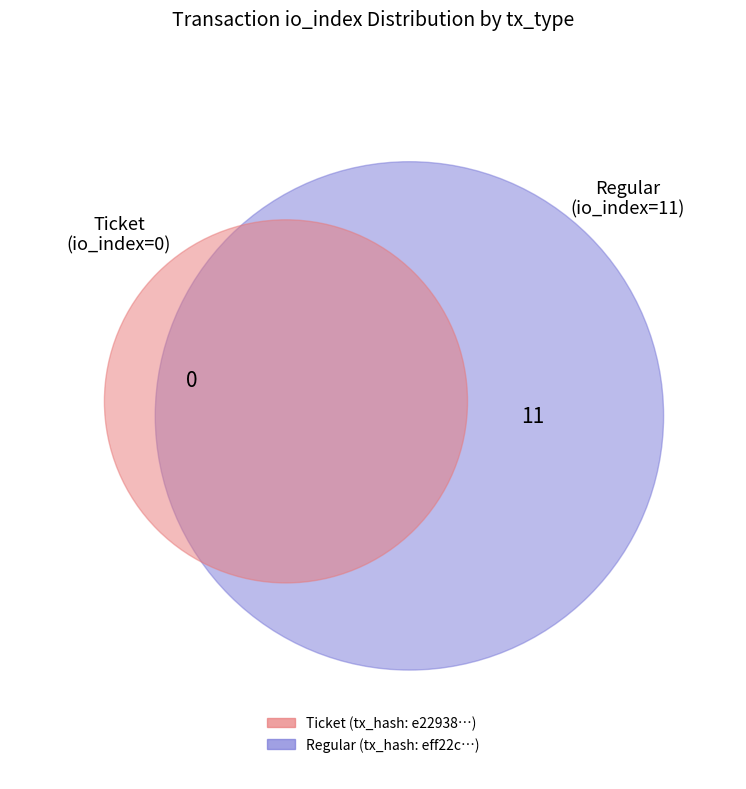

What percentage is NOT represented by Ticket?

100.0%